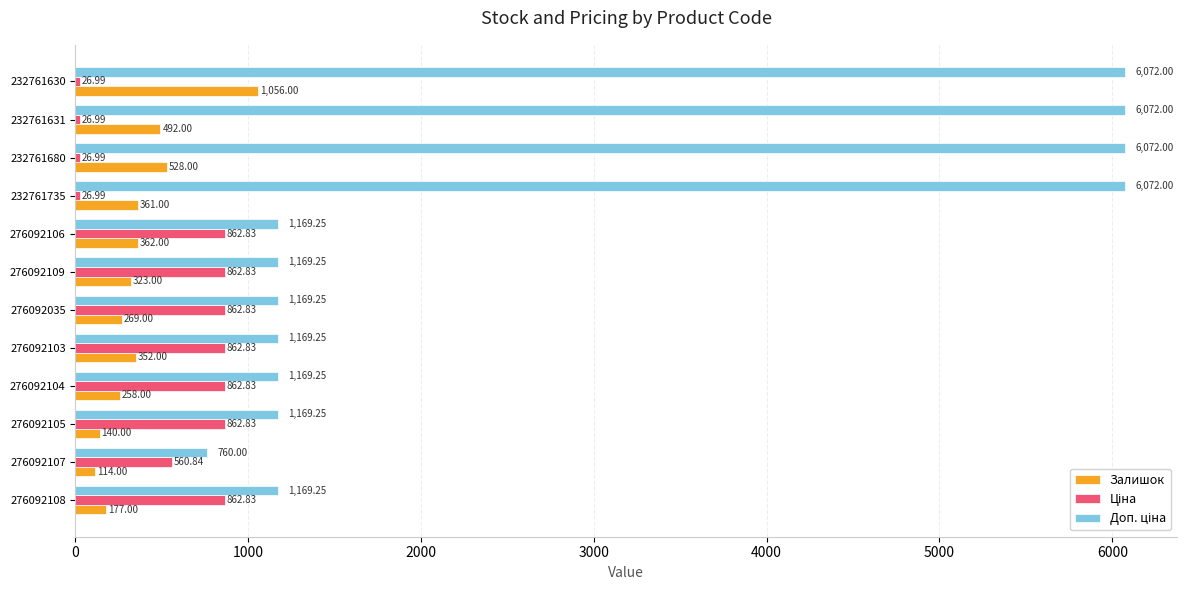

At how many categories does at least one series exceed 5918?

4